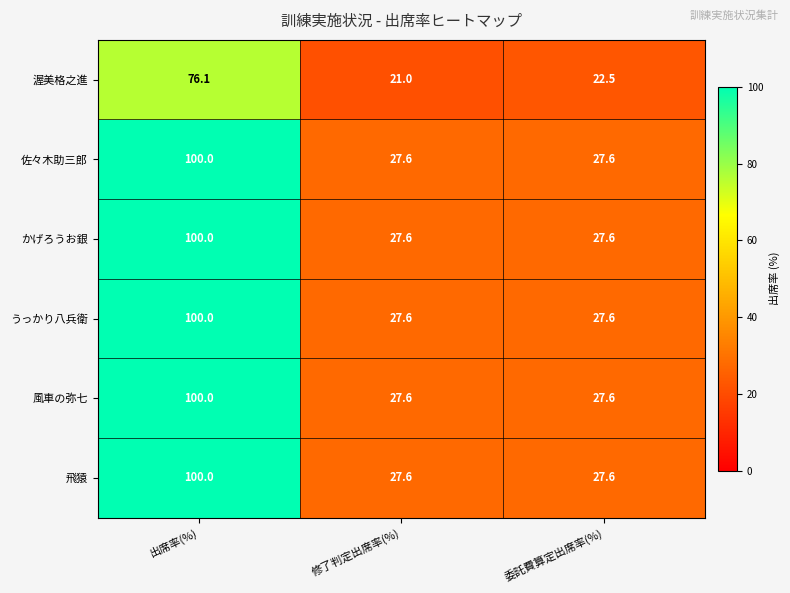

At which category is the sum across all series the highest?

出席率(%)